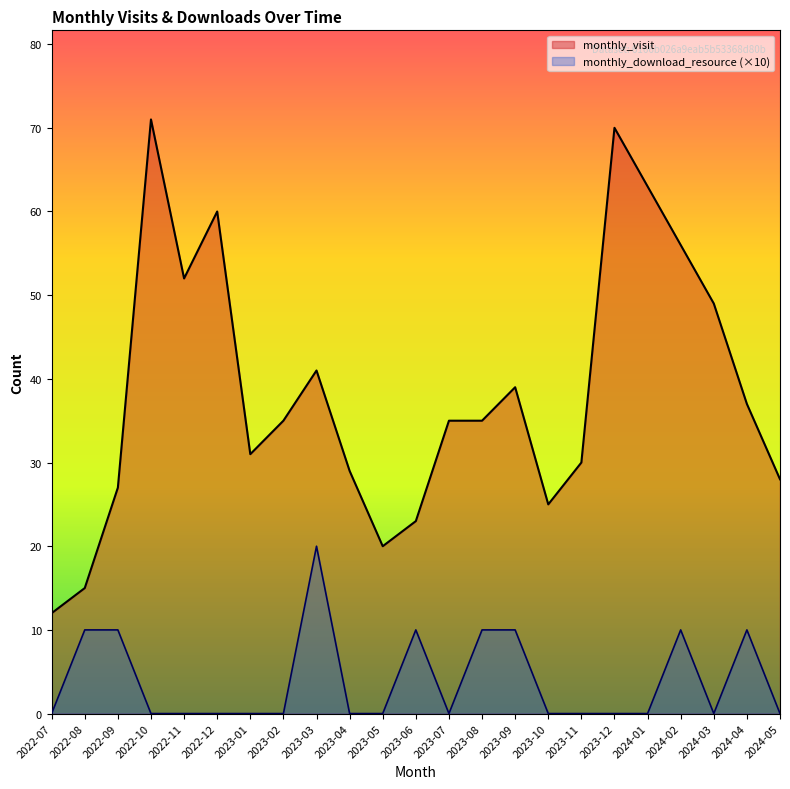

Is the value of monthly_visit at 2024-05 greater than the value of monthly_download_resource at 2024-03?

Yes